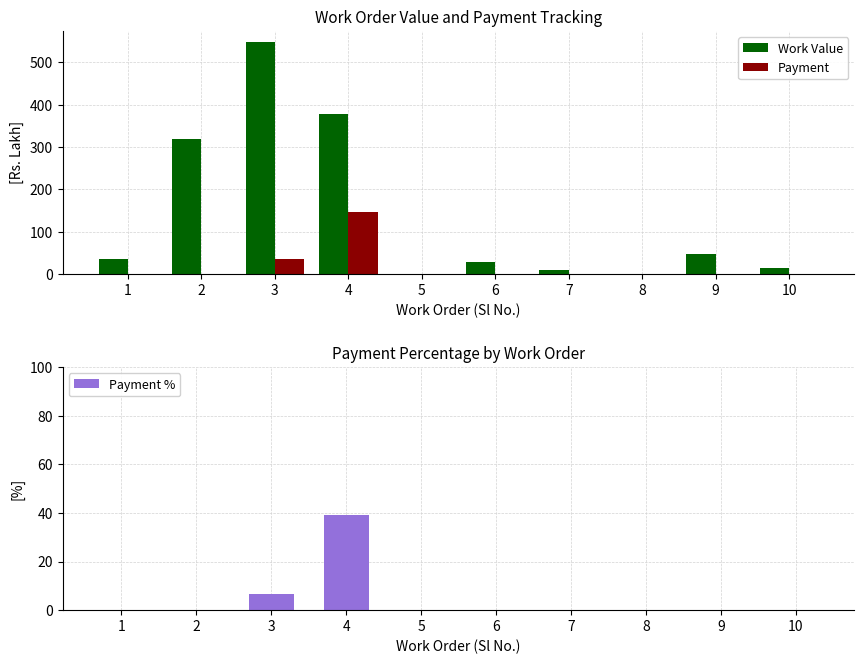

What is the sum of all Payment values?

182.8